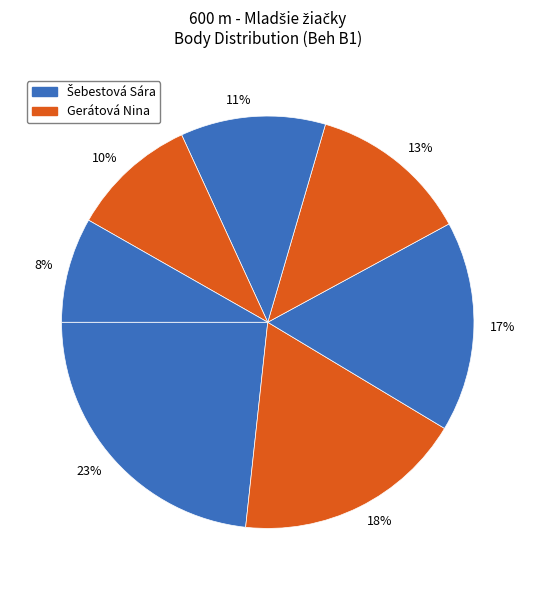

To the nearest percent, what is the difference between the largest and smallest slice percentages?

15%